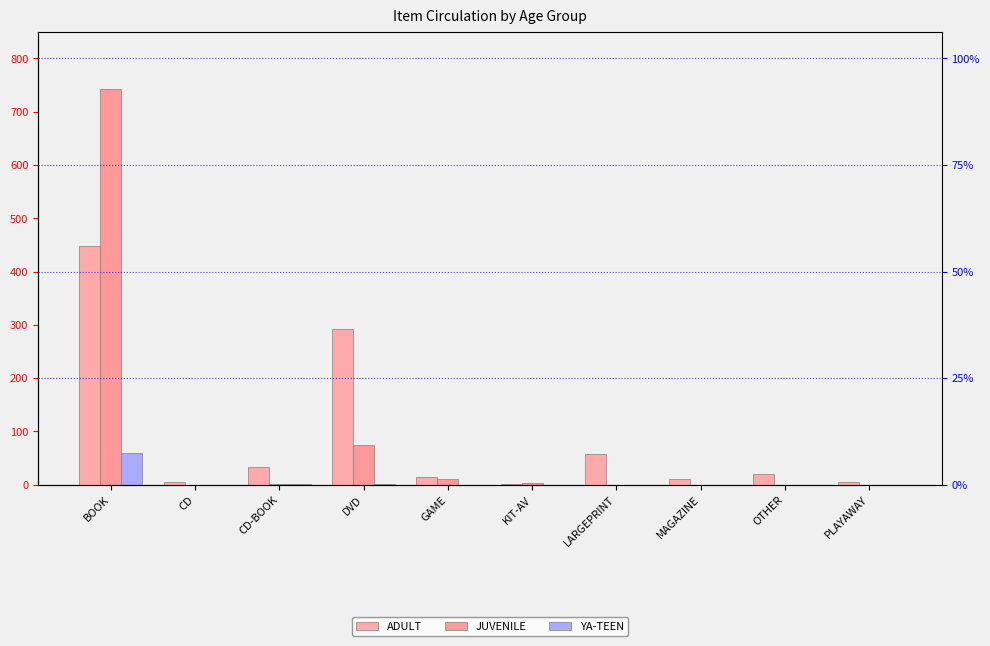

Between PLAYAWAY and CD, which is larger?

PLAYAWAY